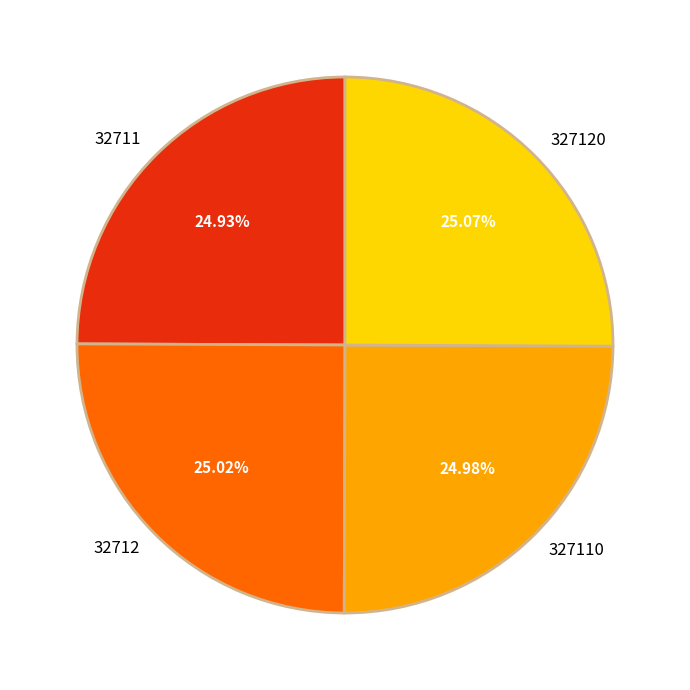

What percentage is the 32712 slice, to the nearest percent?

25%